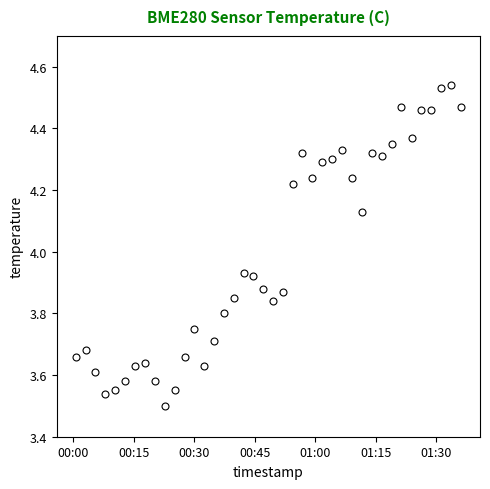

True or false: there are more than 0 points higher than both neighbors.

True